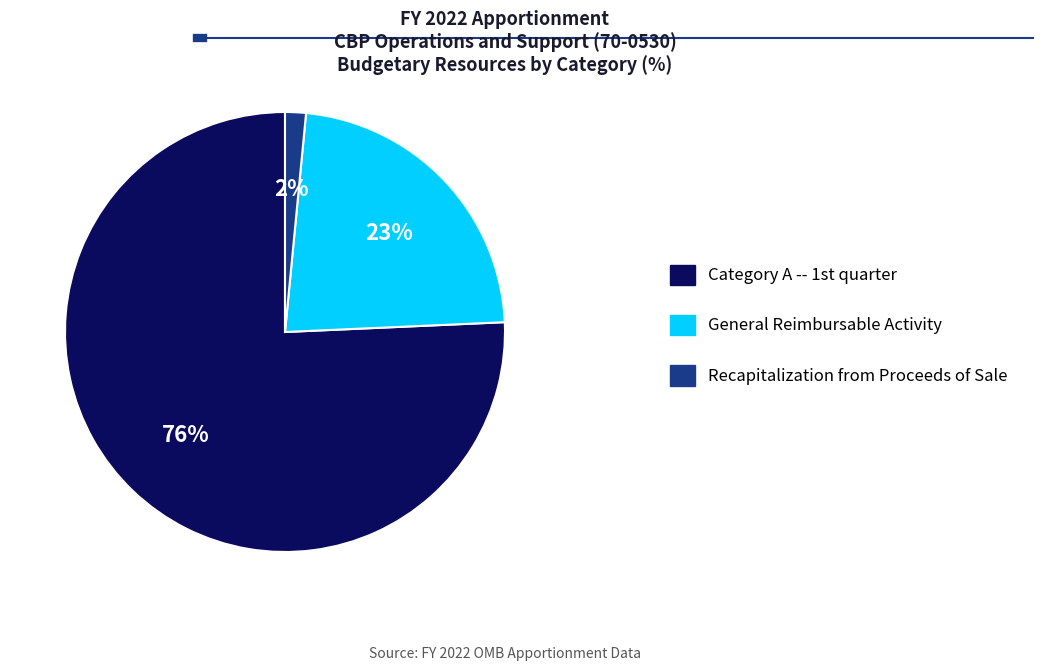

How many segments does this pie chart have?

3